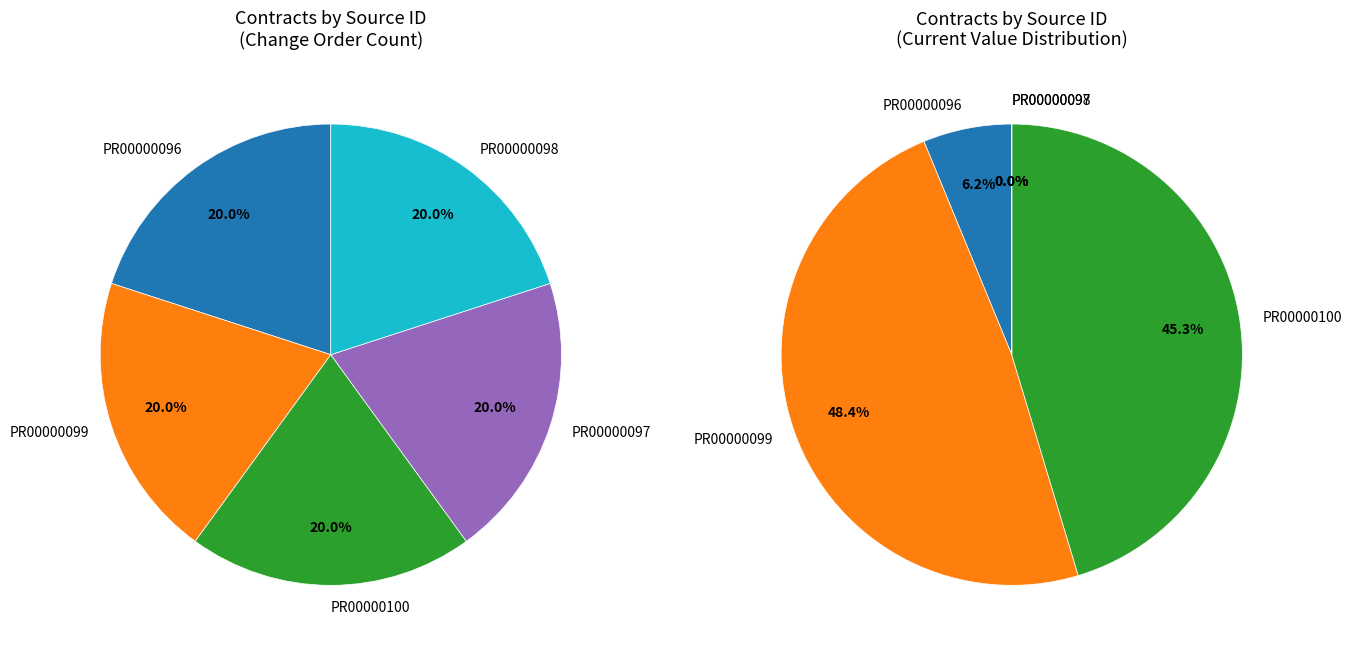

Does any single category account for the majority?

No